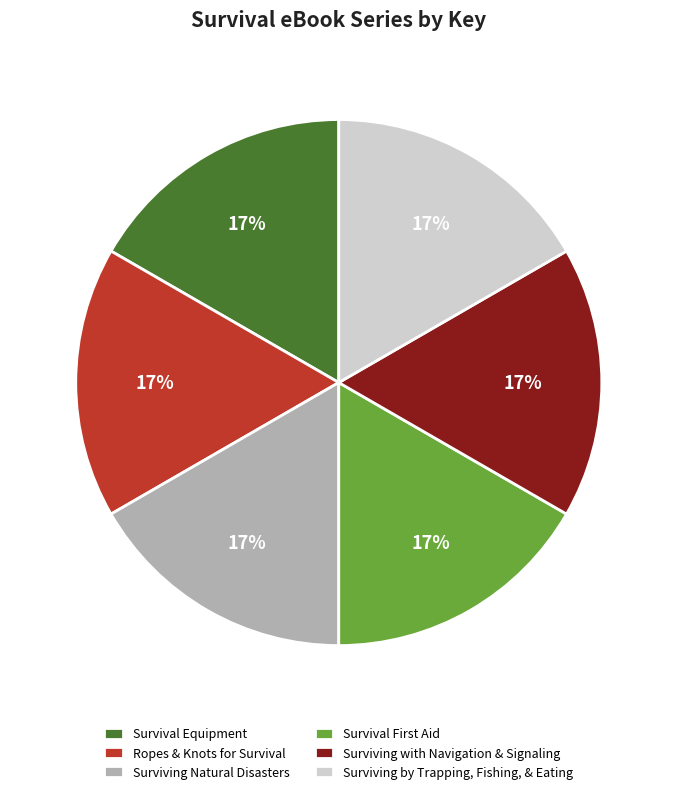

Is it true that Surviving with Navigation & Signaling is 22% of the pie?

False